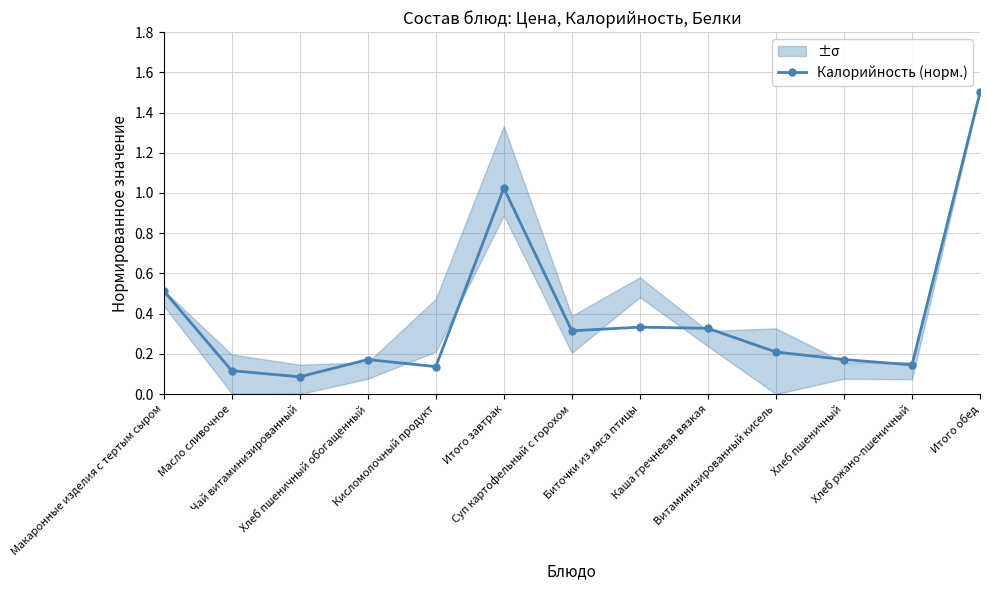

Reading left to right, transcribe all the data shown in this chart.

Макаронные изделия с тертым сыром=0.5	Масло сливочное=0.1	Чай витаминизированный=0.1	Хлеб пшеничный обогащенный=0.2	Кисломолочный продукт=0.1	Итого завтрак=1.0	Суп картофельный с горохом=0.3	Биточки из мяса птицы=0.3	Каша гречневая вязкая=0.3	Витаминизированный кисель=0.2	Хлеб пшеничный=0.2	Хлеб ржано-пшеничный=0.1	Итого обед=1.5